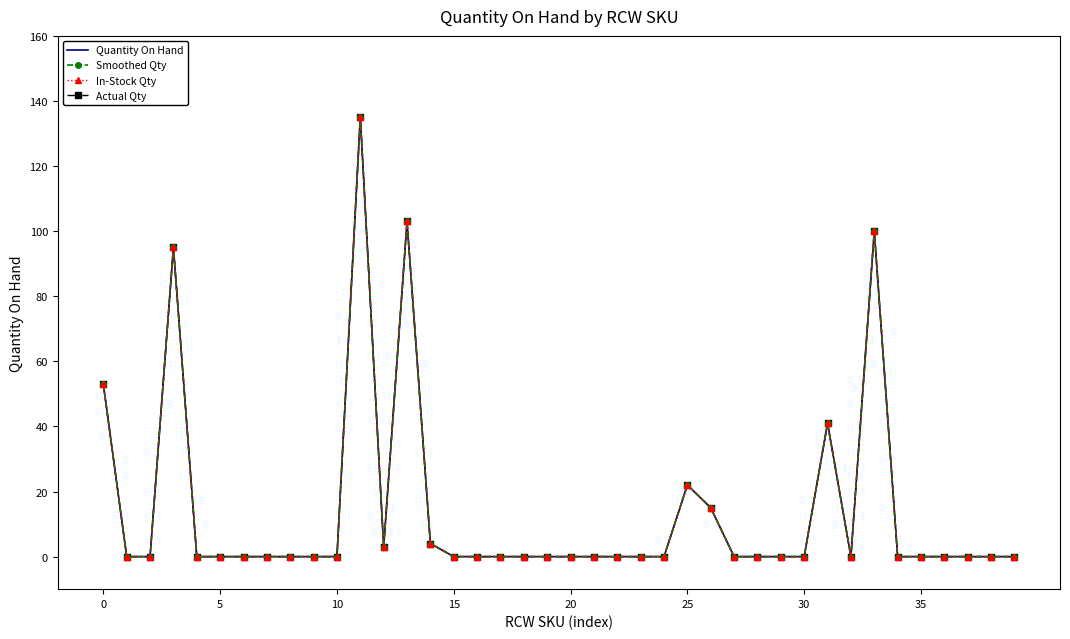

True or false: Smoothed Qty and Quantity On Hand cross at least once.

False